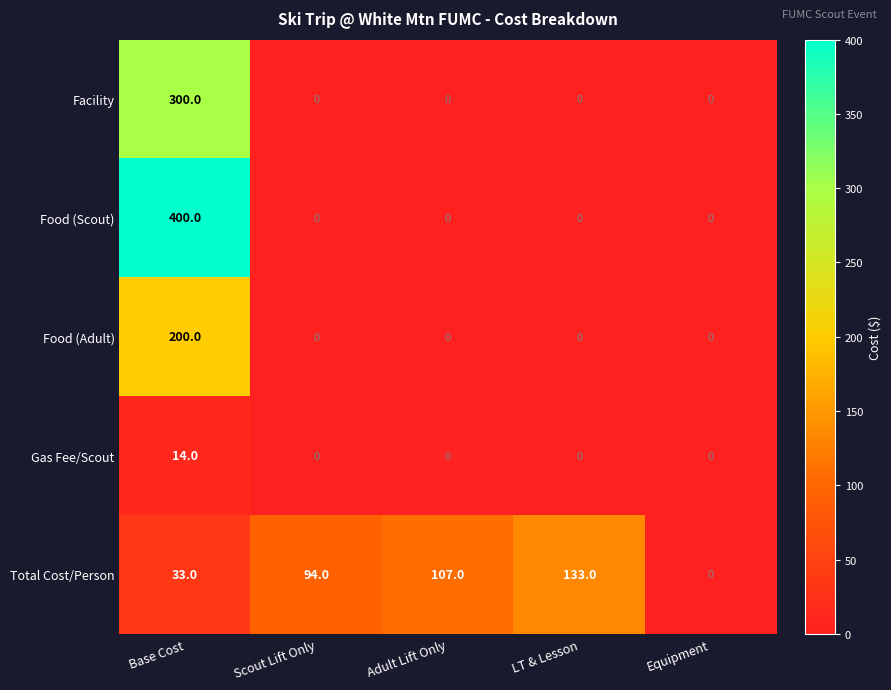

Which series has the largest range (max minus min)?

Food (Scout)